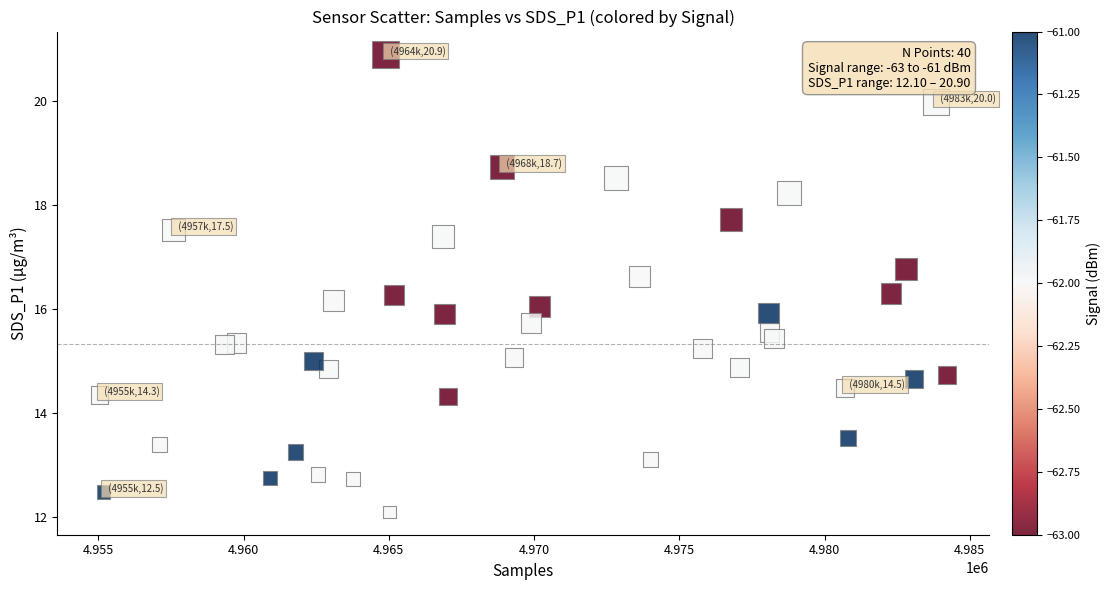

What is the range of Y values (max minus min)?

8.8